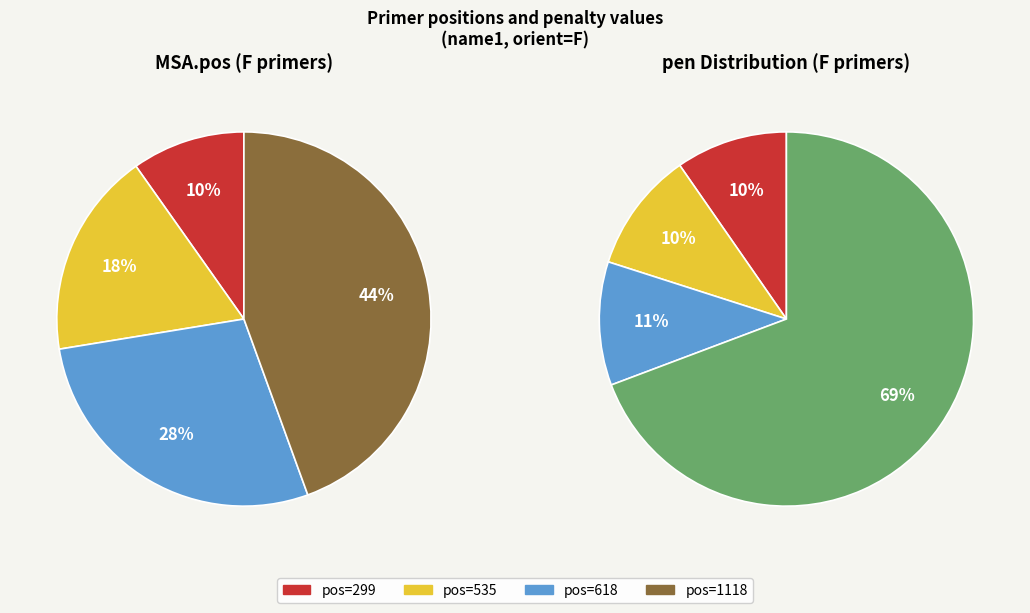

Does 545 account for over 50% of the chart?

No